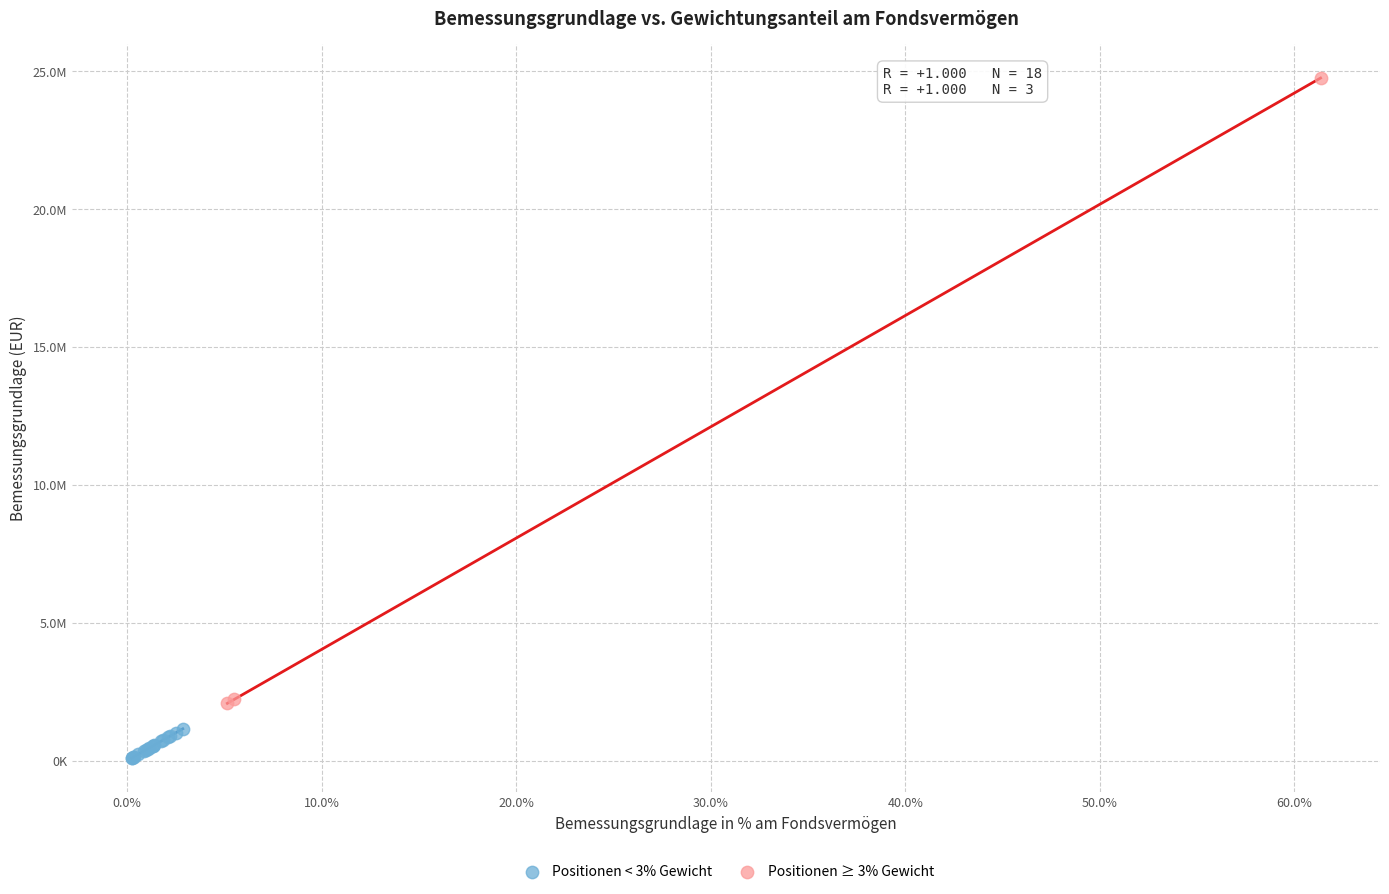

Which series has the widest spread of Y values?

Positionen ≥ 3% Gewicht